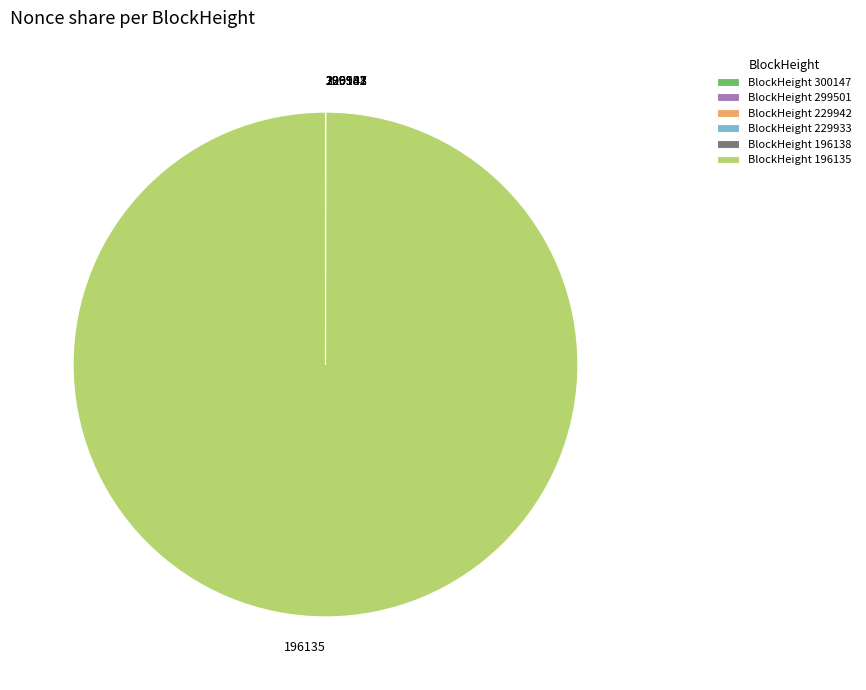

The BlockHeight 196135 slice represents 100% of the pie. True or false?

True